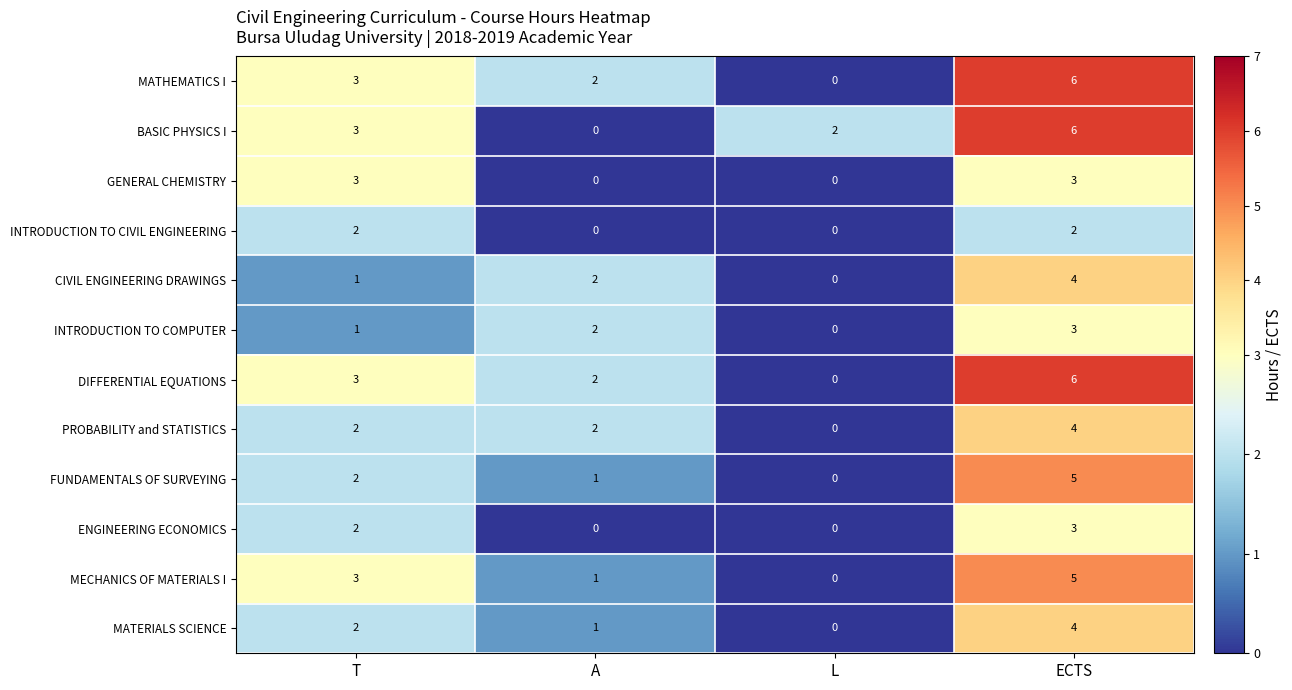

Is the value of INTRODUCTION TO COMPUTER at L greater than the value of CIVIL ENGINEERING DRAWINGS at T?

No